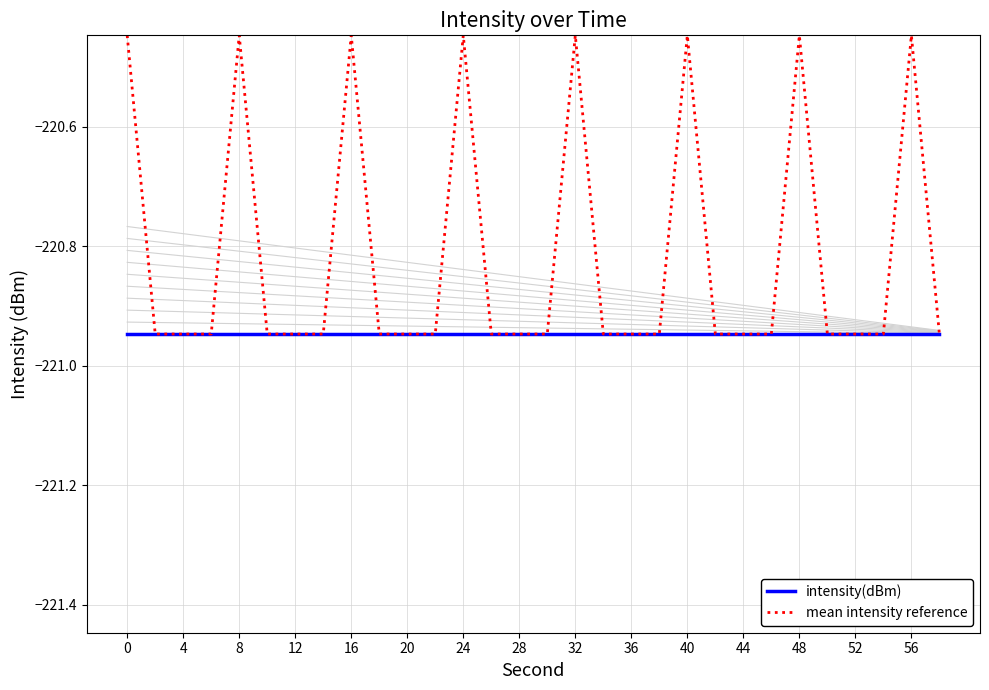

Reading right to left, extract all data points from this chart.

intensity(dBm): -220.9	-220.9	-220.9	-220.9	-220.9	-220.9	-220.9	-220.9	-220.9	-220.9	-220.9	-220.9	-220.9	-220.9	-220.9	-220.9	-220.9	-220.9	-220.9	-220.9	-220.9	-220.9	-220.9	-220.9	-220.9	-220.9	-220.9	-220.9	-220.9	-220.9
mean intensity reference: -220.9	-220.4	-220.9	-220.9	-220.9	-220.4	-220.9	-220.9	-220.9	-220.4	-220.9	-220.9	-220.9	-220.4	-220.9	-220.9	-220.9	-220.4	-220.9	-220.9	-220.9	-220.4	-220.9	-220.9	-220.9	-220.4	-220.9	-220.9	-220.9	-220.4